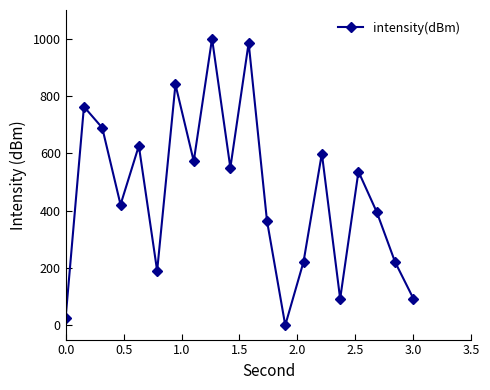

How many data points are less than 536?

10